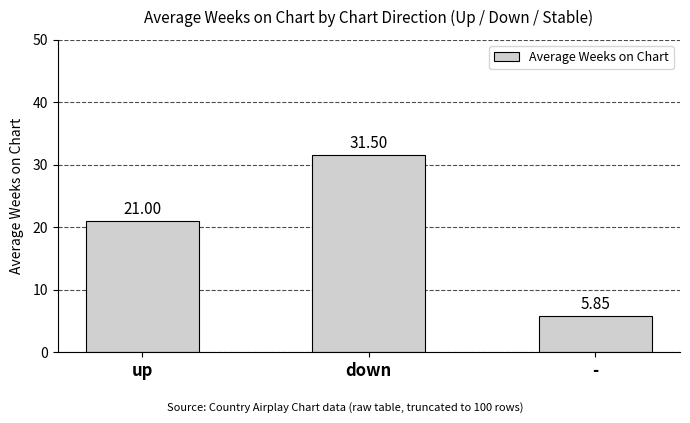

Does the chart contain any negative values?

No